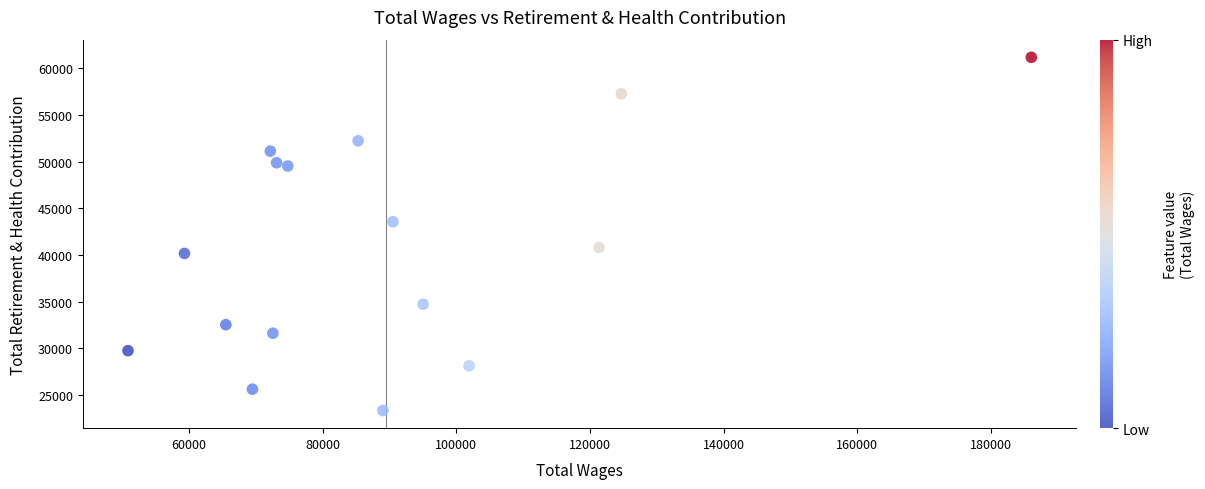

What is the range of X values (max minus min)?

135120.0